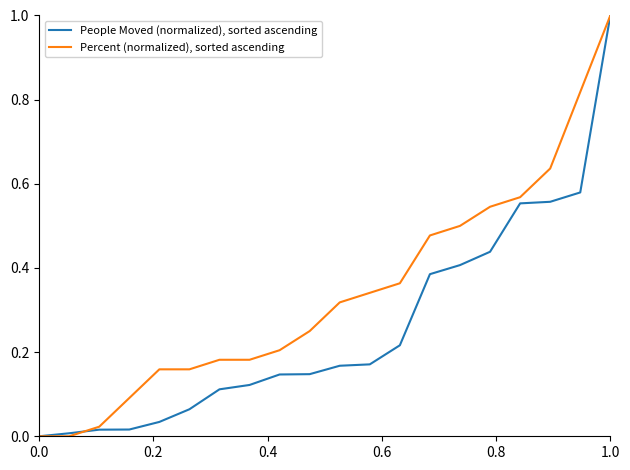

What is the maximum value shown in the chart?

1.0